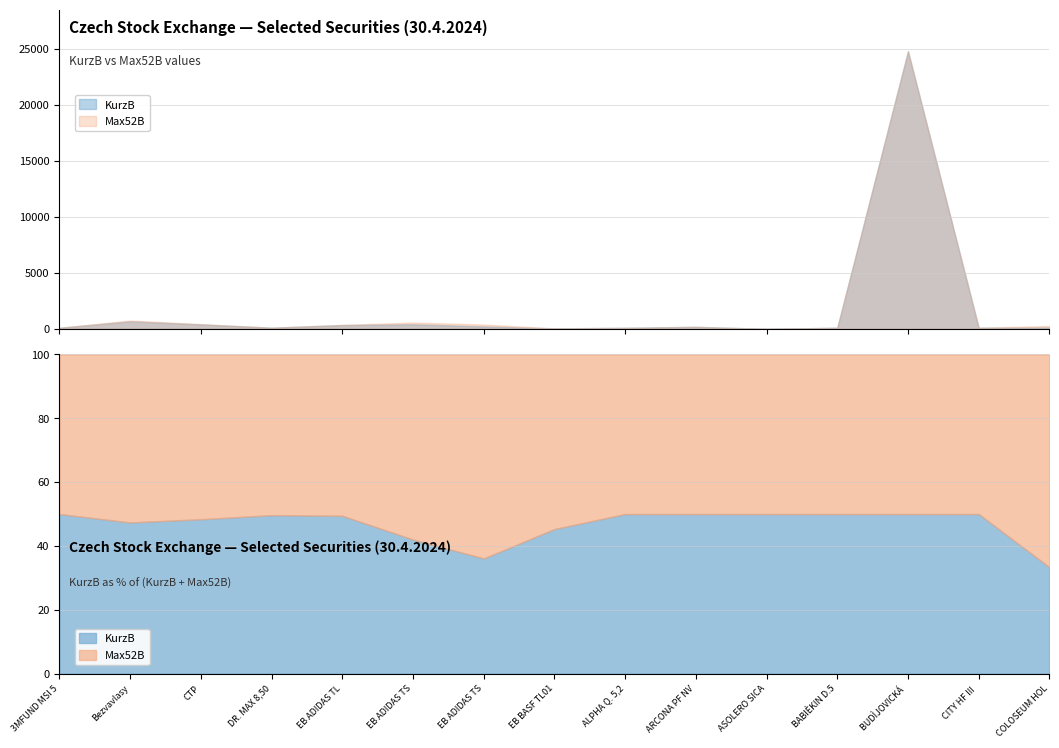

List the series in order of their peak value, highest first.

KurzB, Max52B